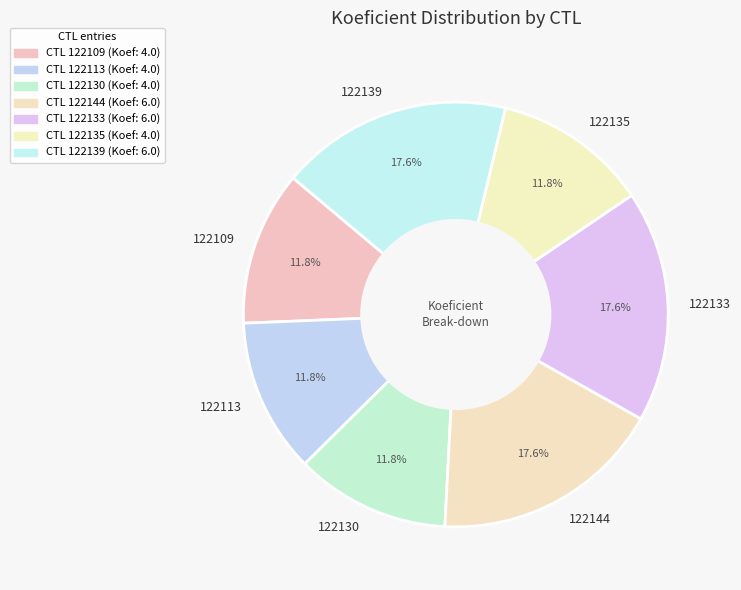

Approximately how many times larger is the value at 122144 compared to 122139?

1.0